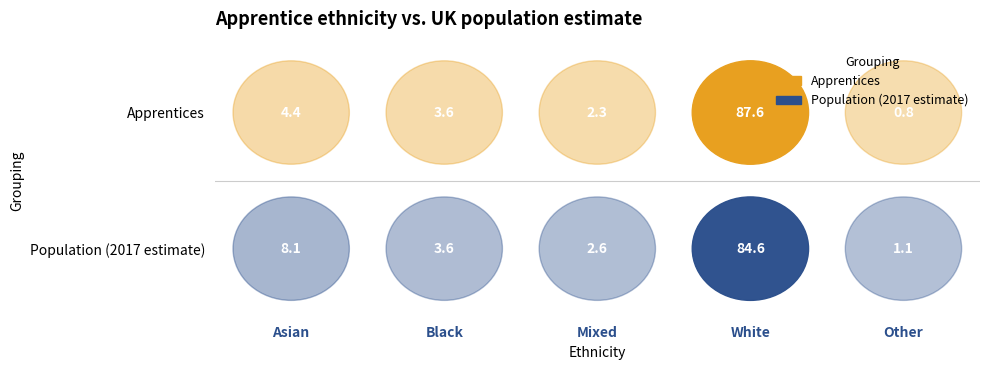

How many values in the Population (2017 estimate) series are below 3?

2